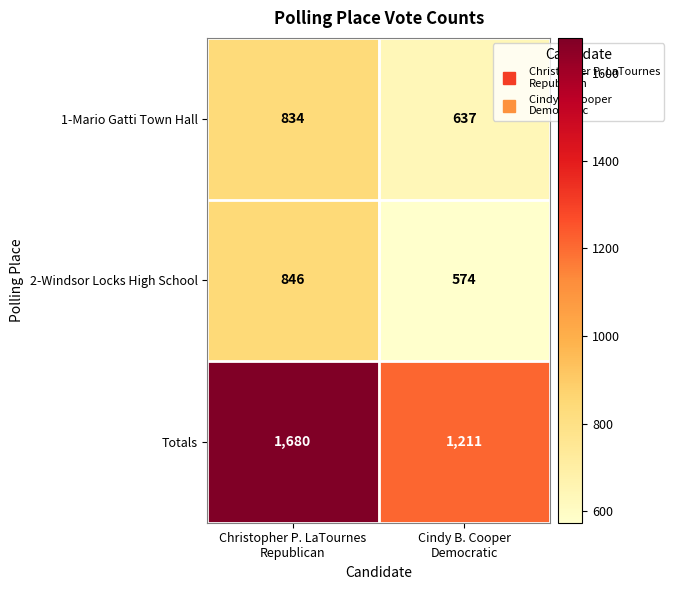

Which series has the largest total across all categories?

Totals